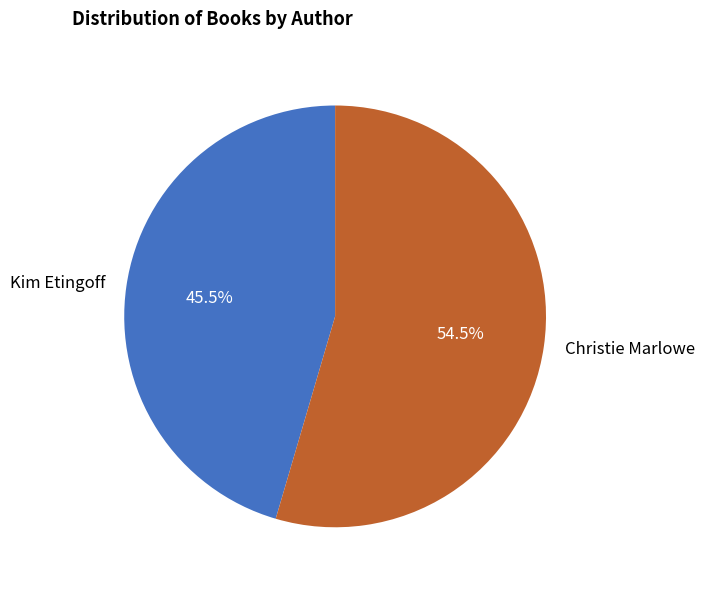

How many slices are in this pie chart?

2